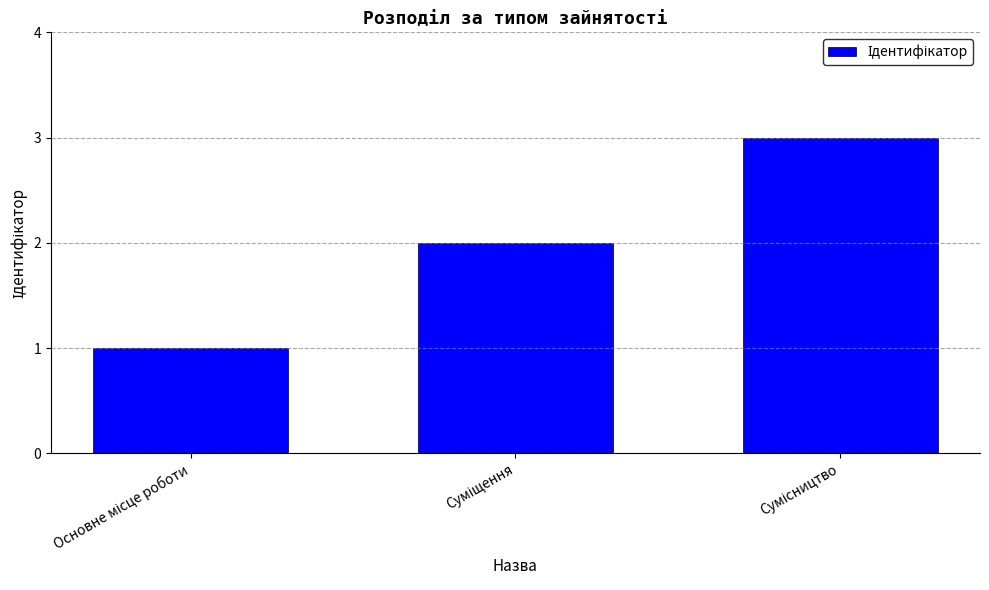

What is the maximum value shown in the chart?

3